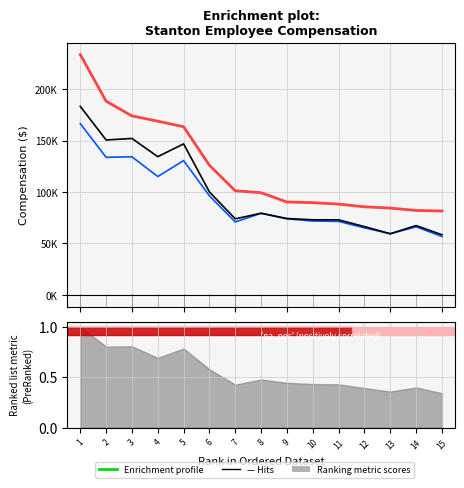

Which has a higher value, 10 or 2?

2